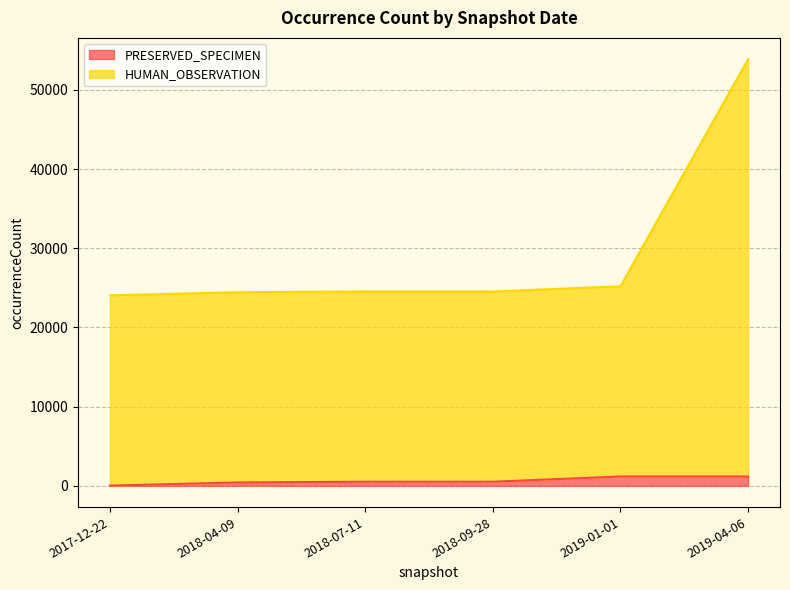

True or false: HUMAN_OBSERVATION and PRESERVED_SPECIMEN cross at least once.

False